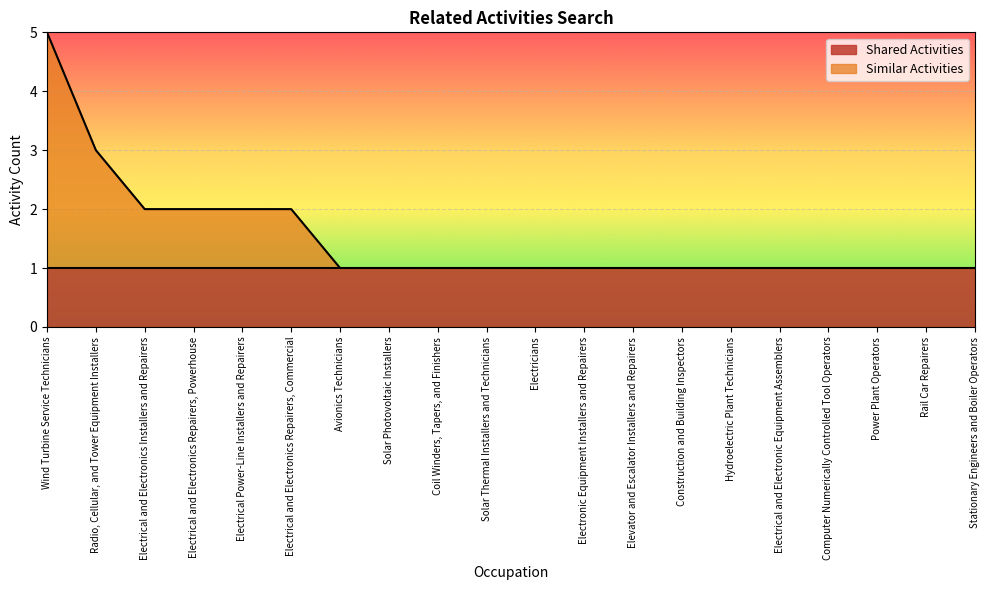

Count the values in the range 1 to 2.

18